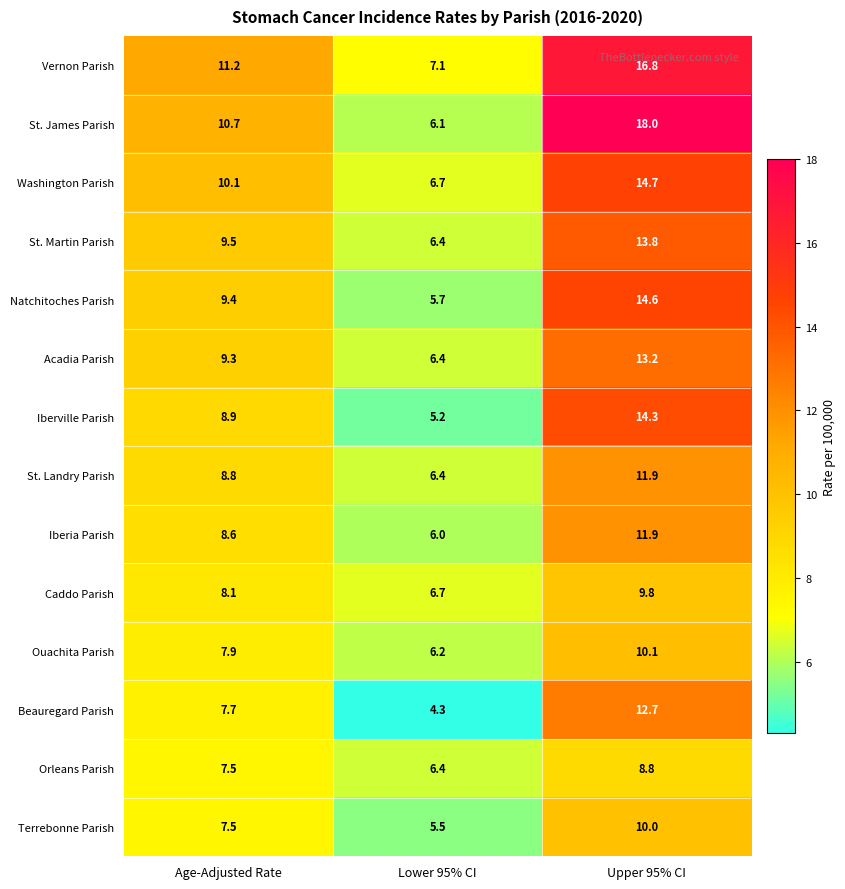

Between Lower 95% CI and Upper 95% CI, which series saw the biggest shift?

St. James Parish